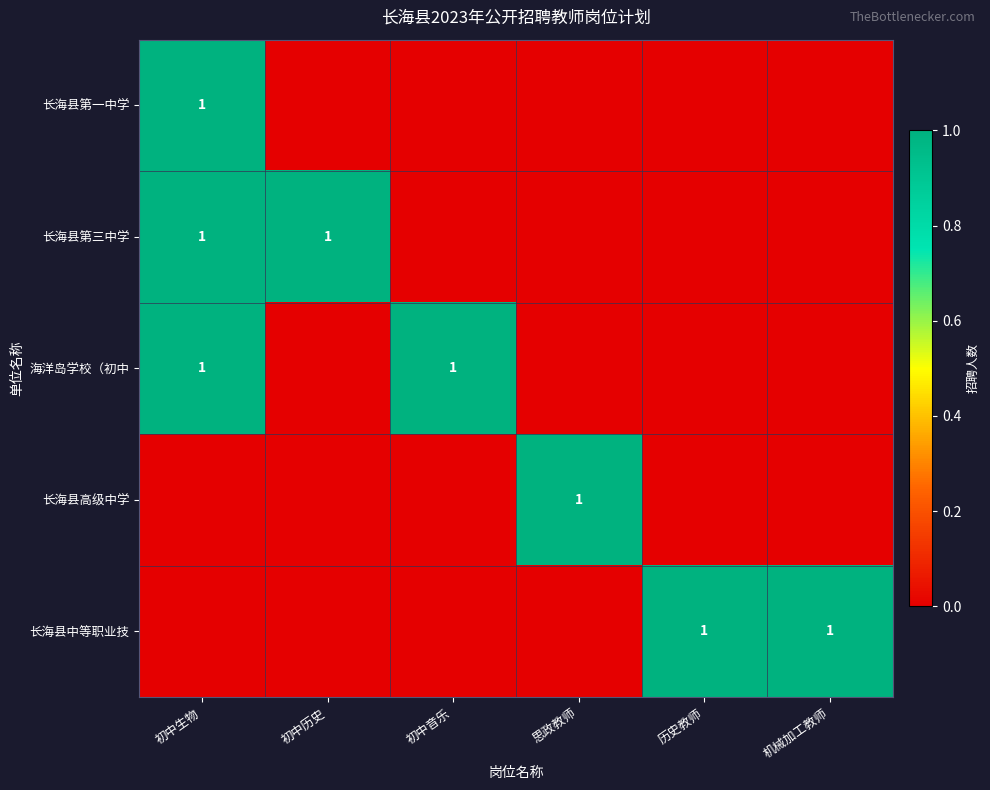

The 长海县第一中学 series shows 0 at 初中生物. True or false?

False